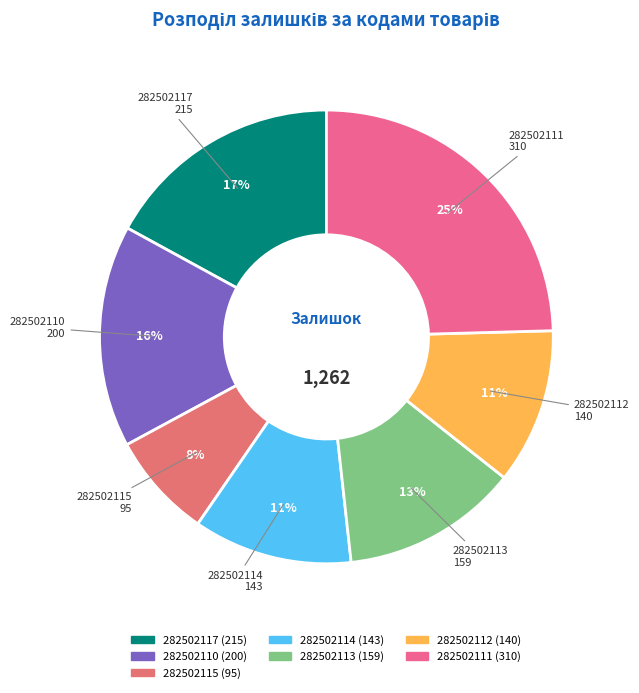

To the nearest percent, what is the difference between the largest and smallest slice percentages?

17%